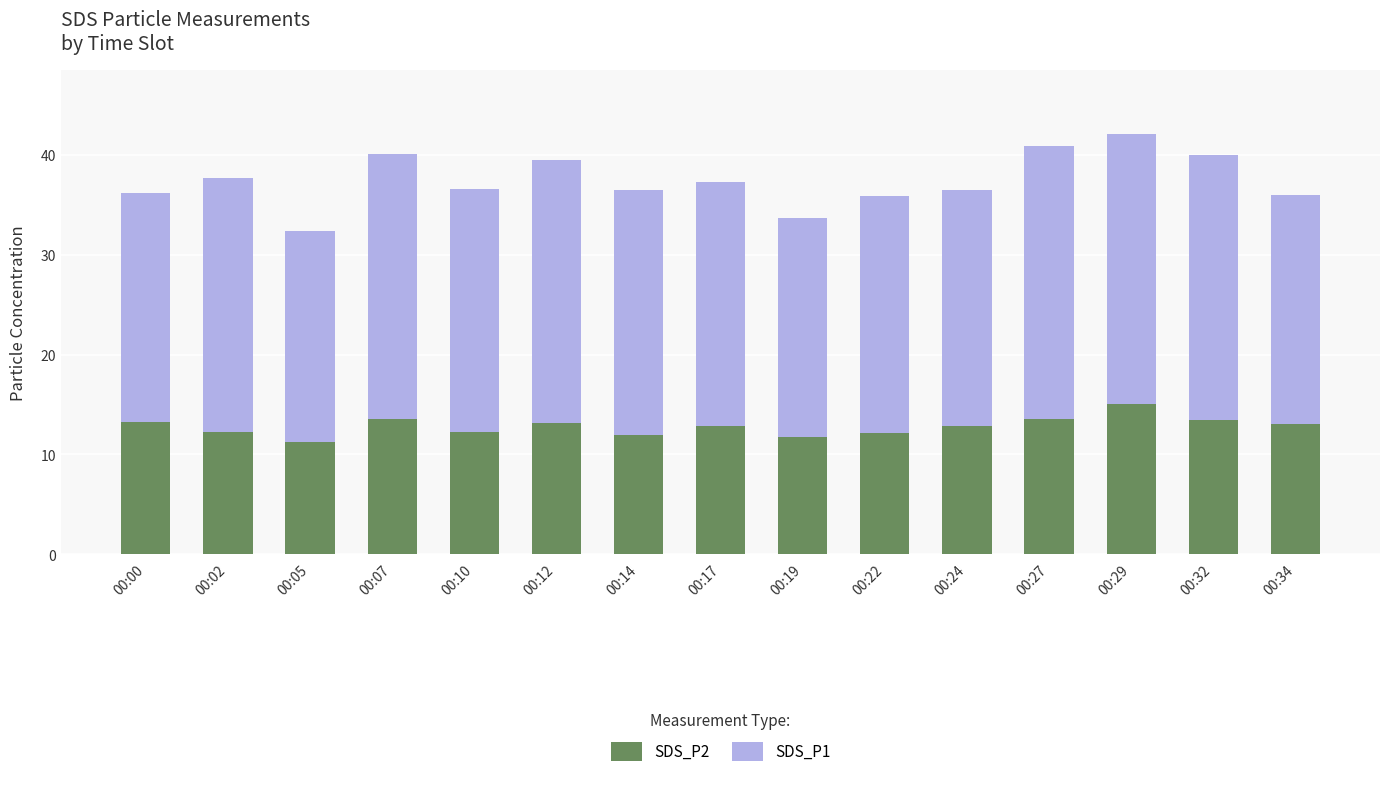

What is the highest value of the SDS_P2 series?

15.1